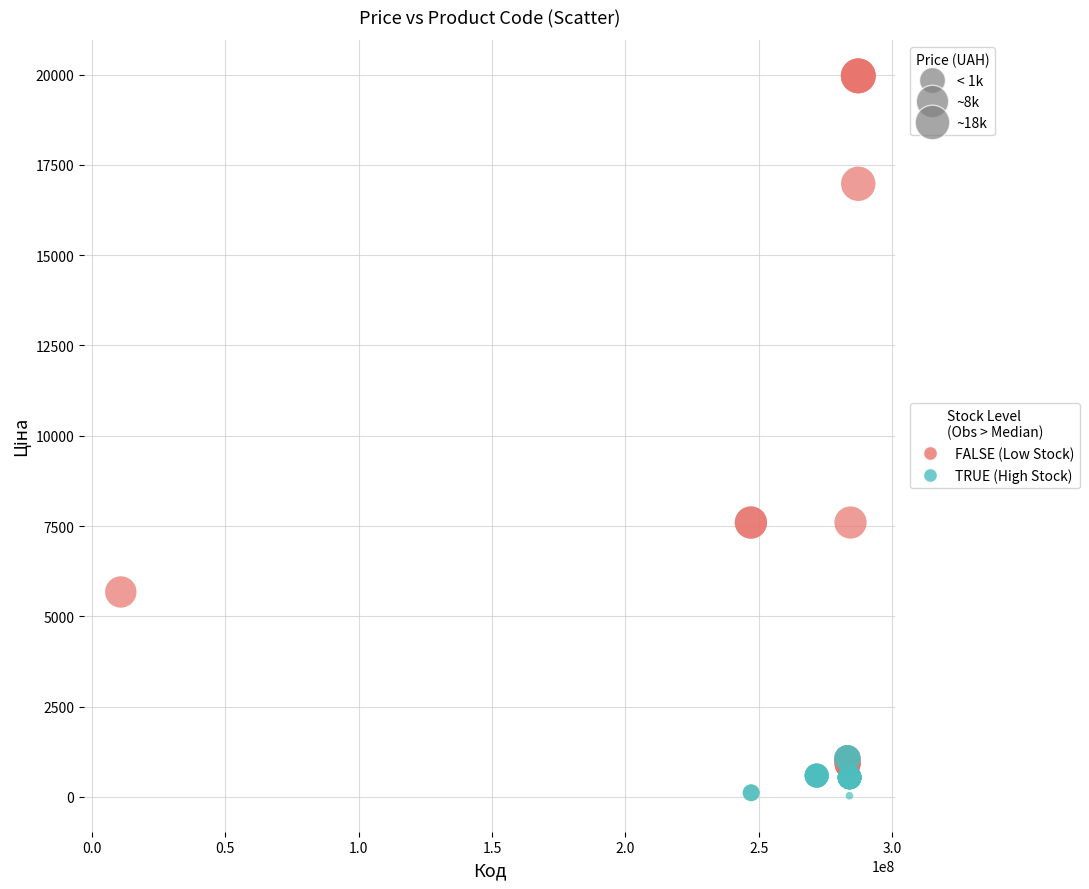

Which series has the widest spread of Y values?

FALSE (Low Stock)